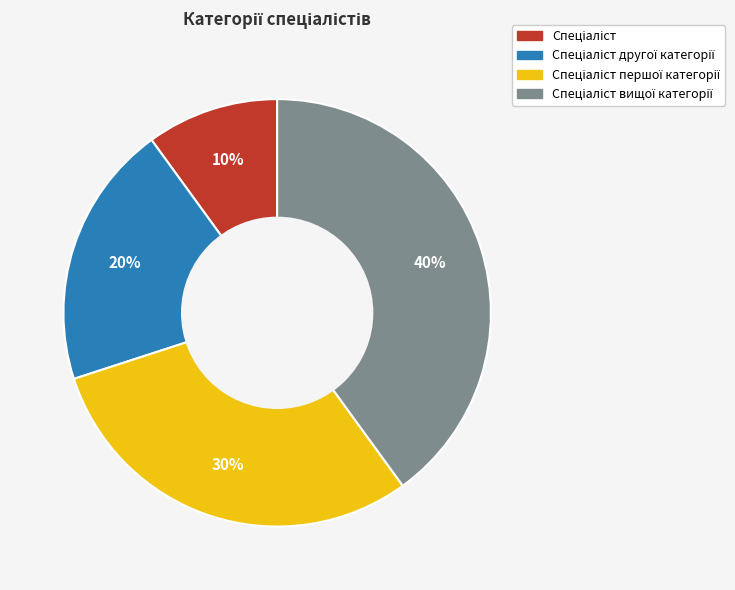

Is there a majority slice in this chart?

No